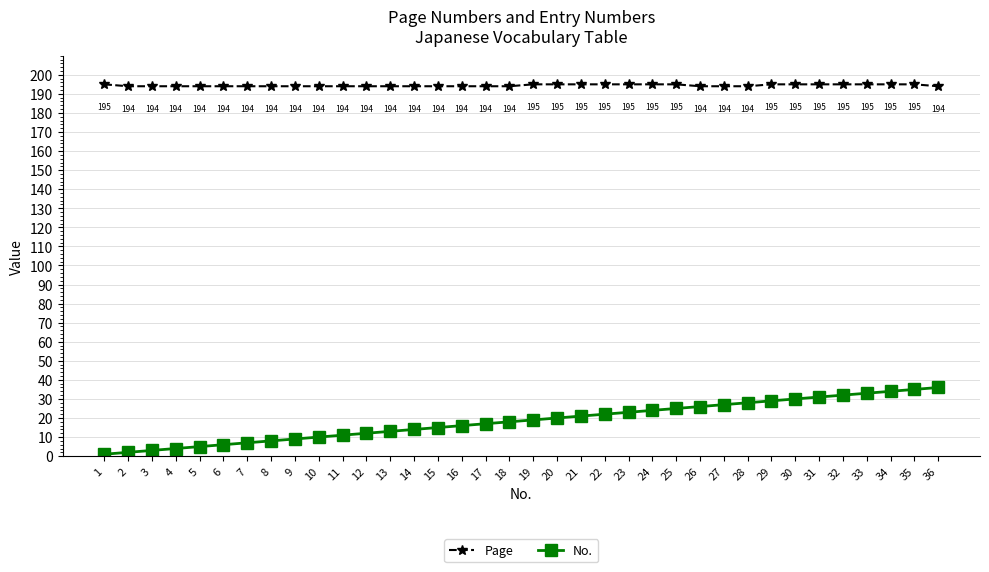

Which category has the lowest value across all series?

1